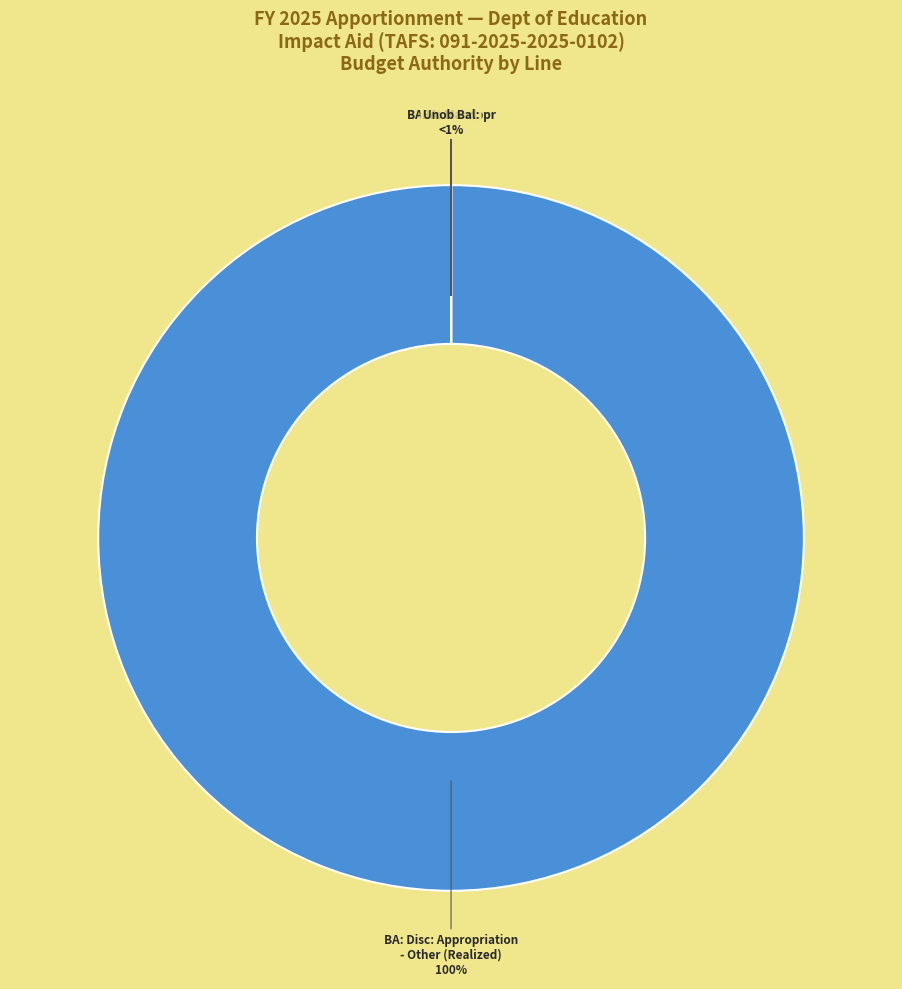

How many segments does this pie chart have?

10